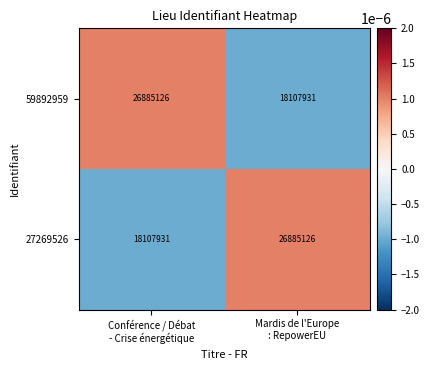

What is the smallest value displayed?

18107931